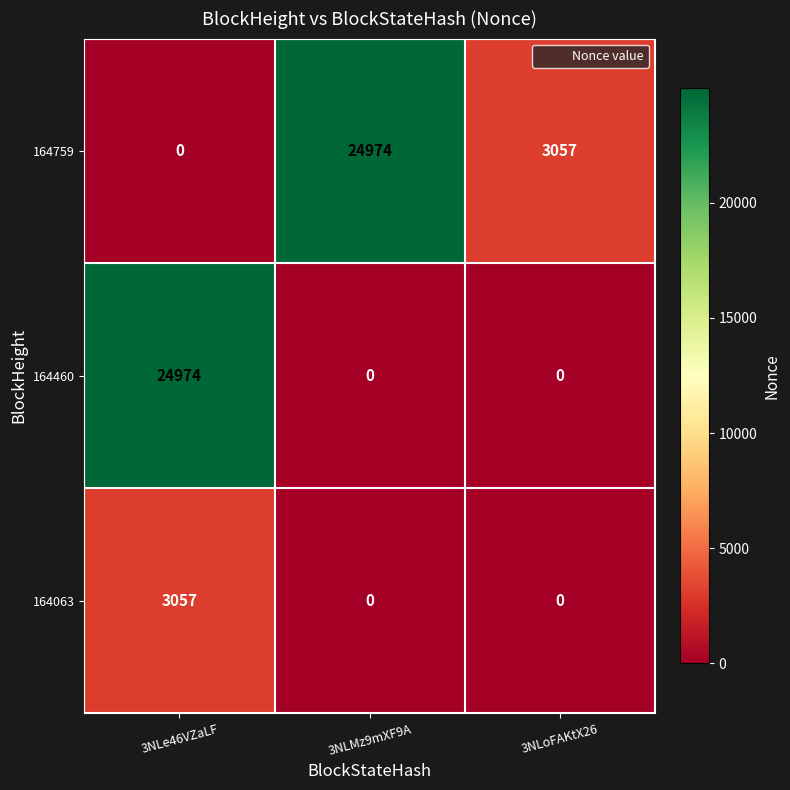

At which category is the sum across all series the highest?

3NLe46VZaLF